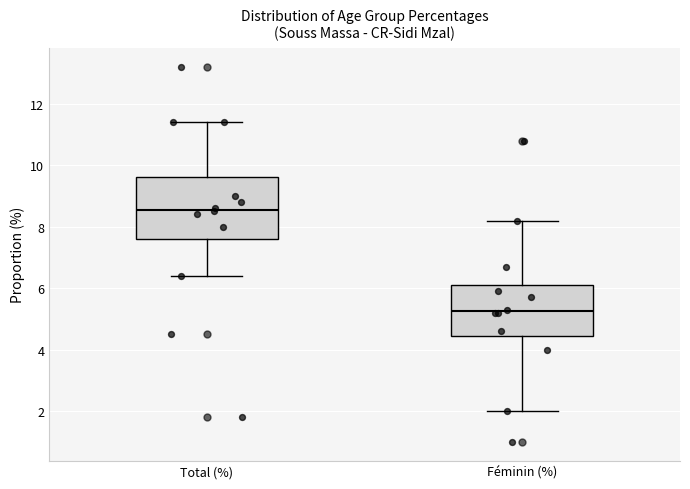

Which box is the tallest, from its lower edge to its upper edge?

Total (%)